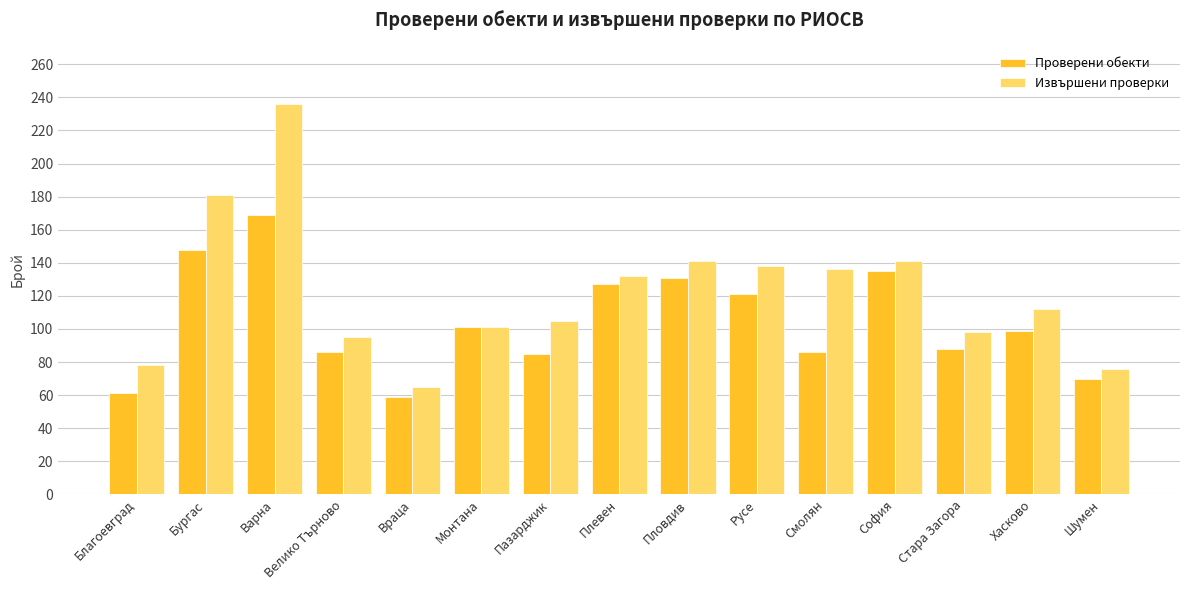

Between Враца and Смолян, which series saw the biggest shift?

Извършени проверки